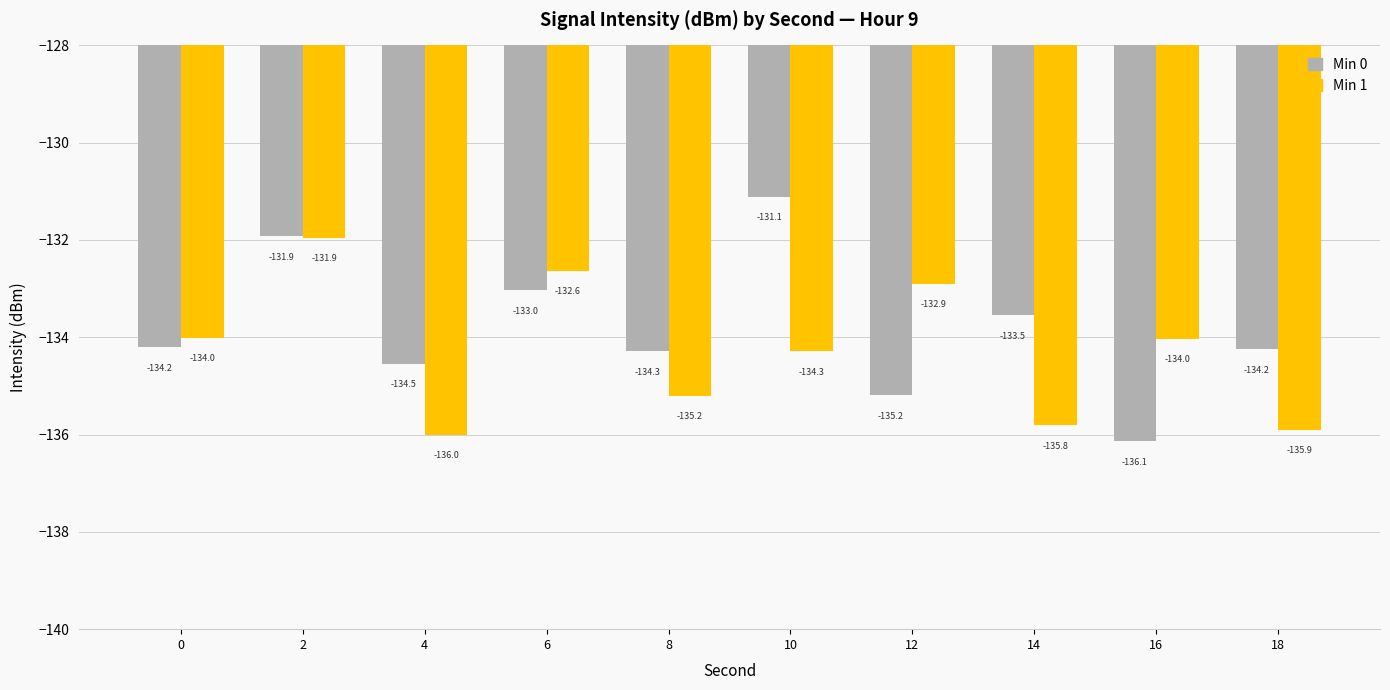

The value of Min 1 at 2 is -131.9. True or false?

True